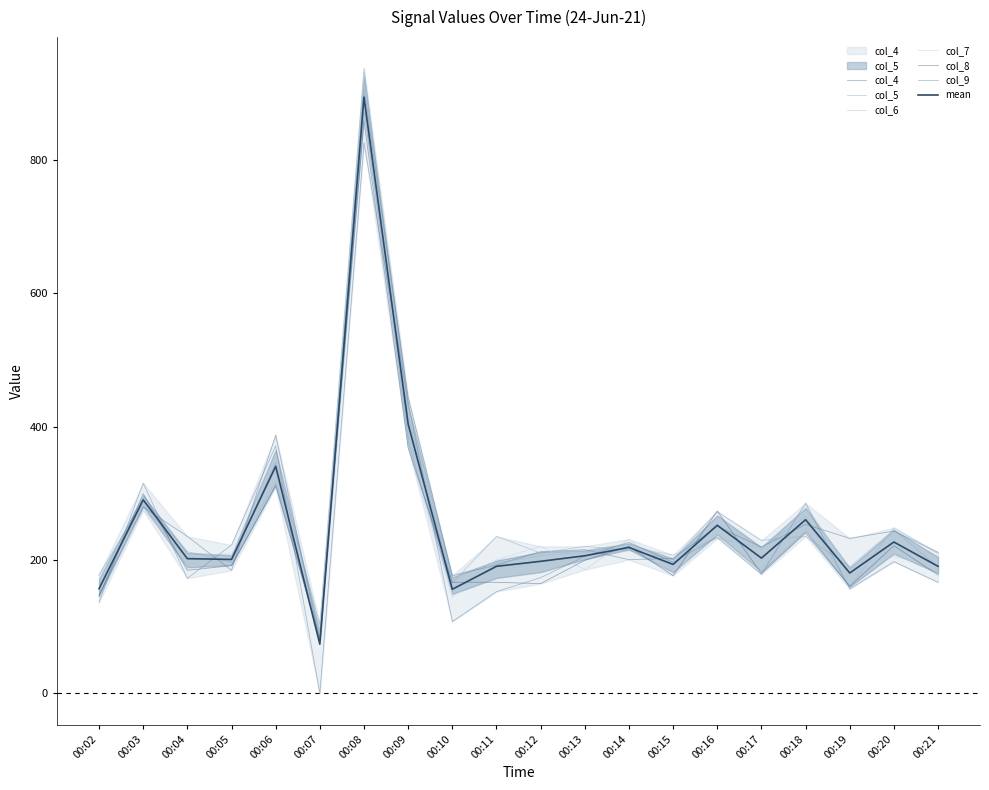

How many interior local peaks does the col_9 series have?

7